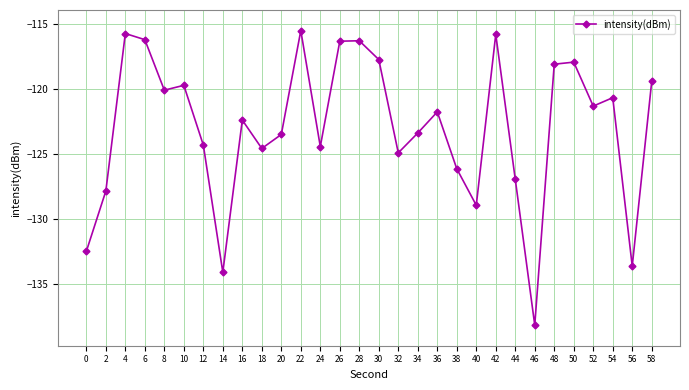

At which label is the value closest to -126?

38